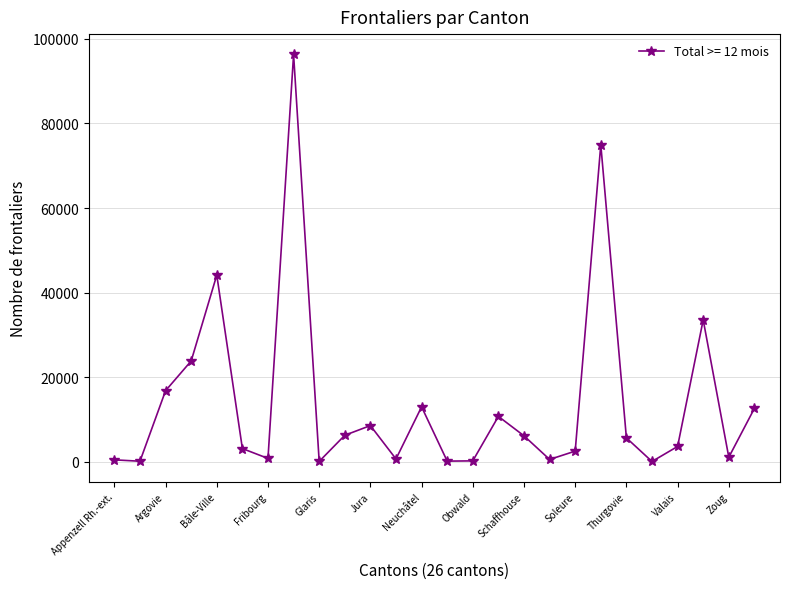

True or false: there are more than 1 points higher than both neighbors.

True